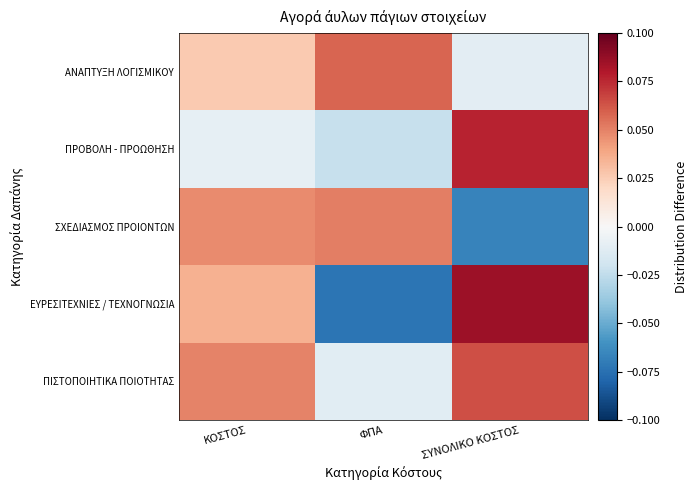

Between ΚΟΣΤΟΣ and ΣΥΝΟΛΙΚΟ ΚΟΣΤΟΣ, which is larger?

ΣΥΝΟΛΙΚΟ ΚΟΣΤΟΣ